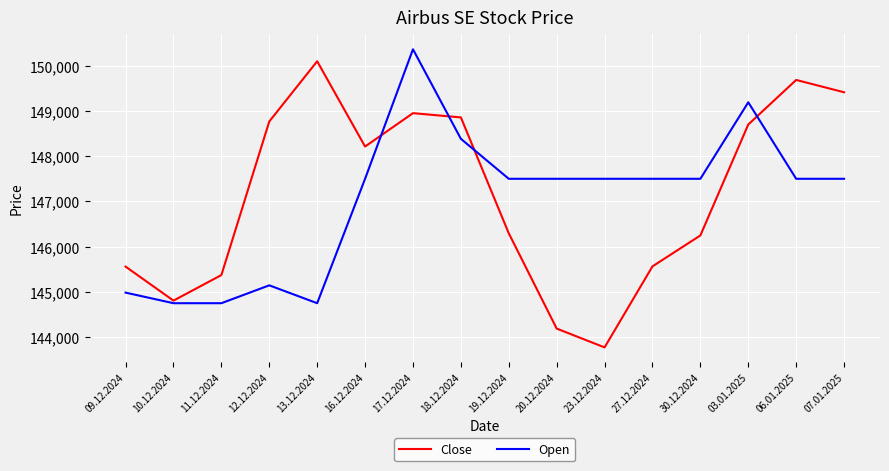

Which label corresponds to the largest value in the chart?

17.12.2024